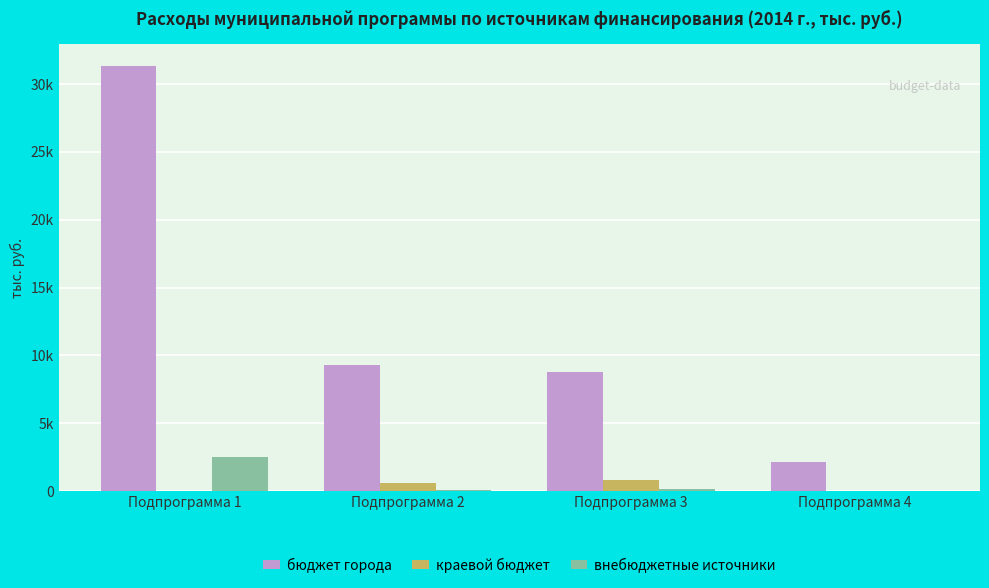

Does the chart contain stacked bars?

No